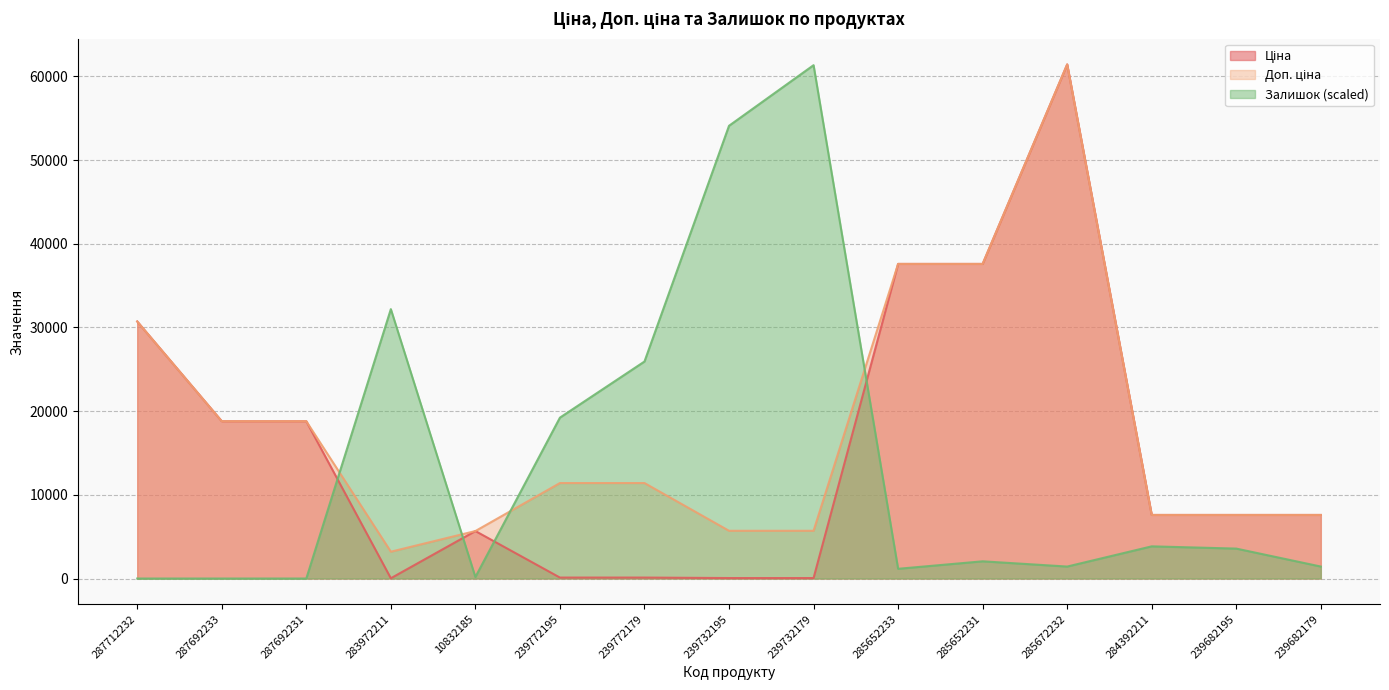

What is the difference between the maximum and second lowest values in the Залишок series?

61344.8